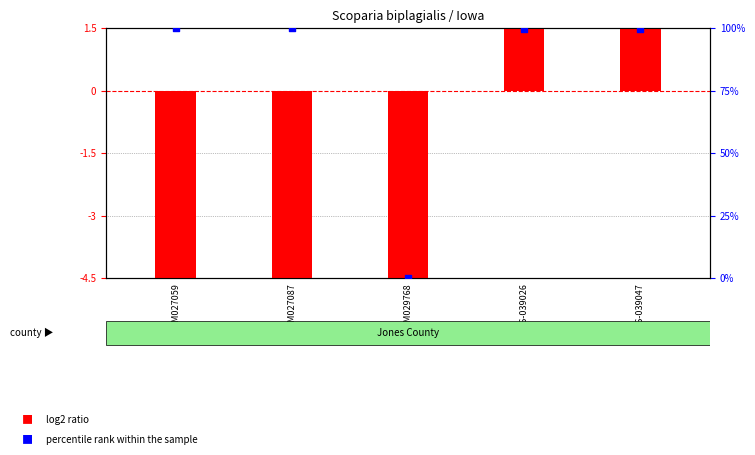

What are all the series names shown in the legend?

log2 ratio, percentile rank within the sample